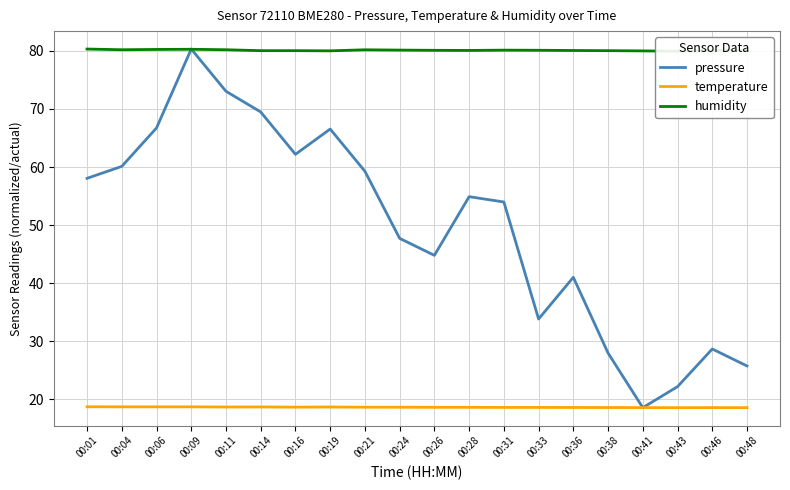

At which category does the chart reach its minimum across all series?

00:41